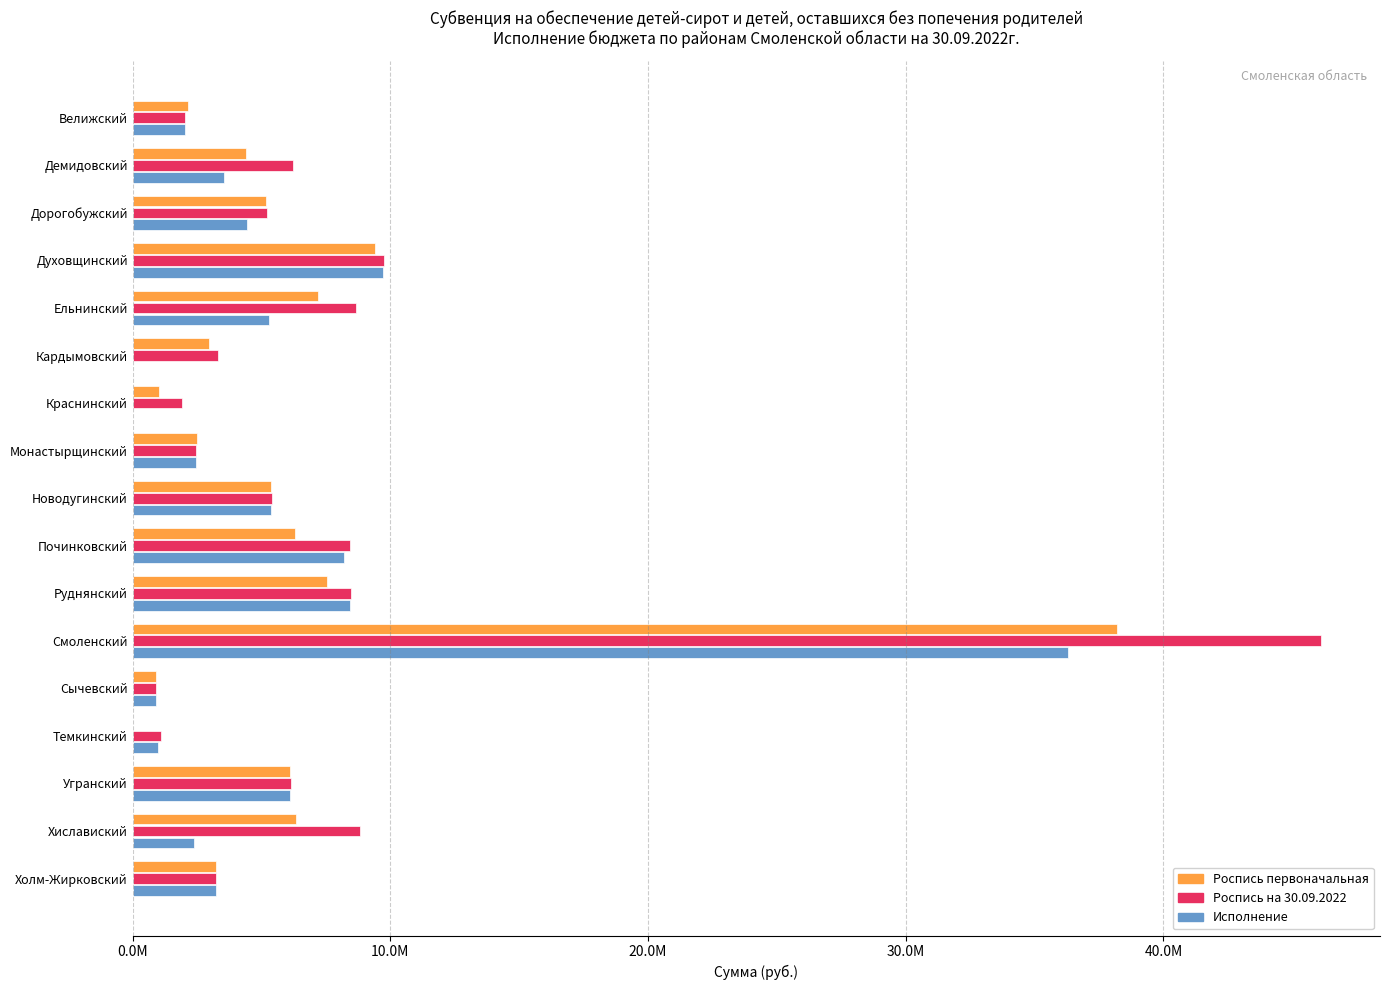

What are all the series names shown in the legend?

Роспись первоначальная, Роспись на 30.09.2022, Исполнение